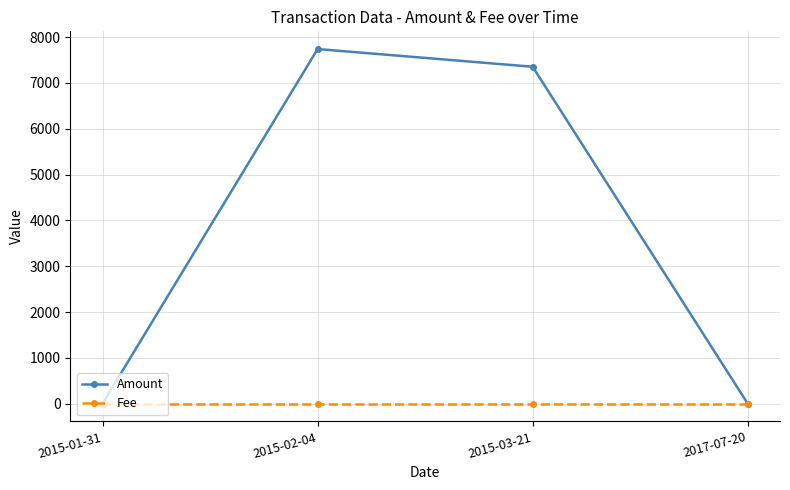

Count the number of categories in the chart.

4